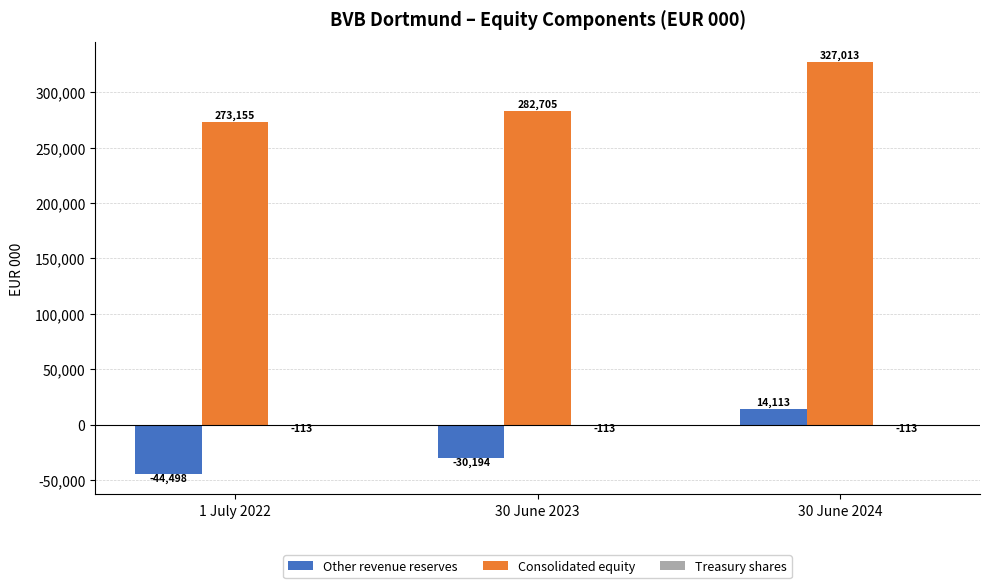

What is the total value across all series at 1 July 2022?

228544